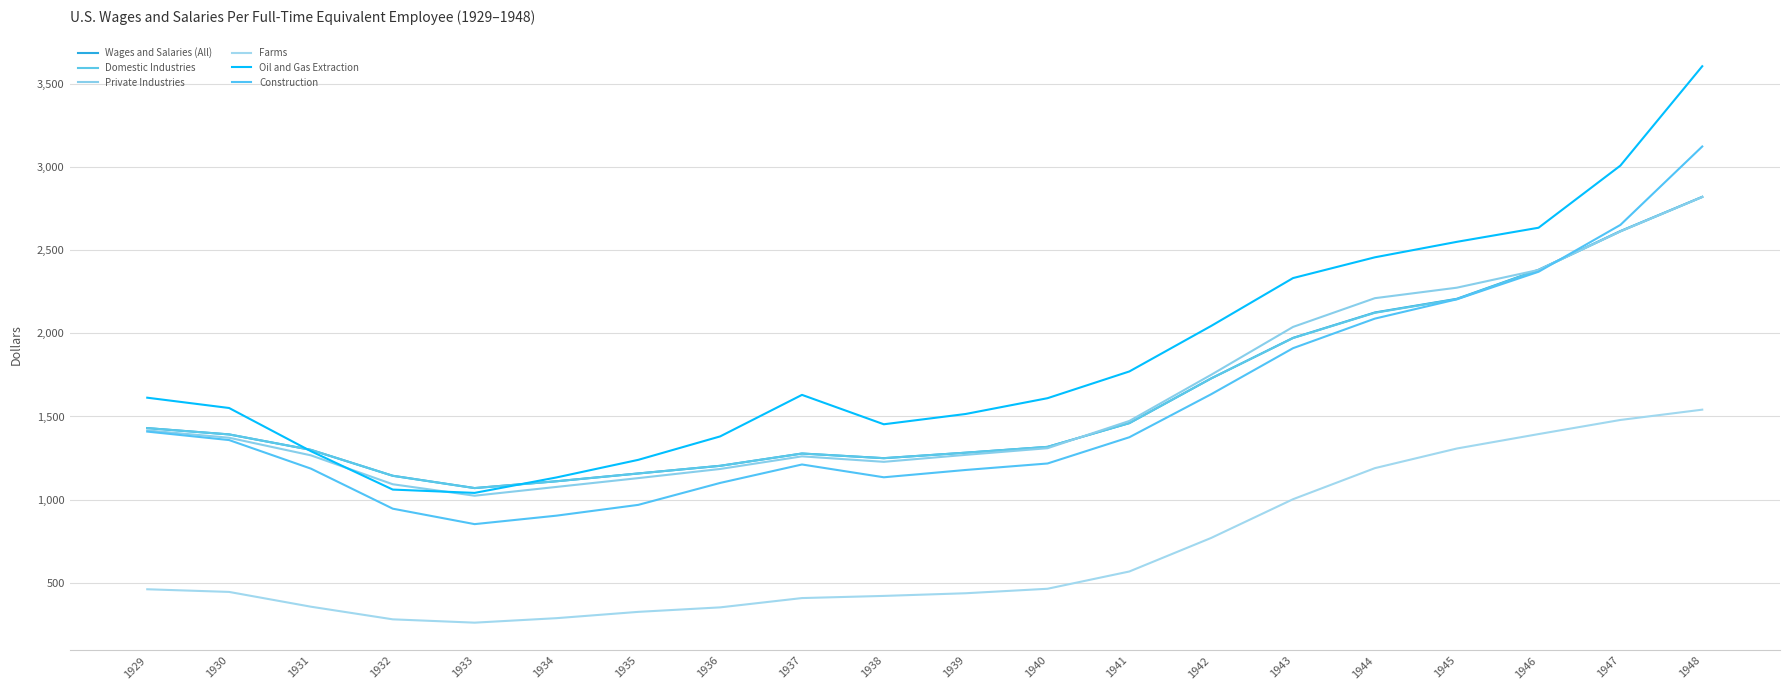

What value does the Private Industries series have at 1942?

1751